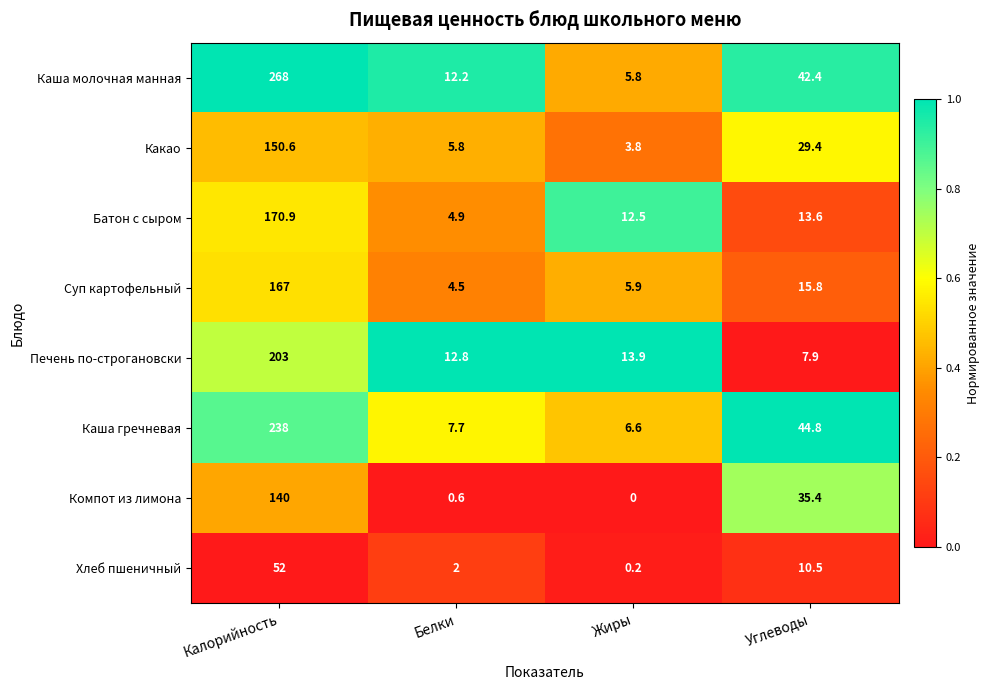

Rank the series at Углеводы from highest to lowest value.

Каша гречневая, Каша молочная манная, Компот из лимона, Какао, Суп картофельный, Батон с сыром, Хлеб пшеничный, Печень по-строгановски